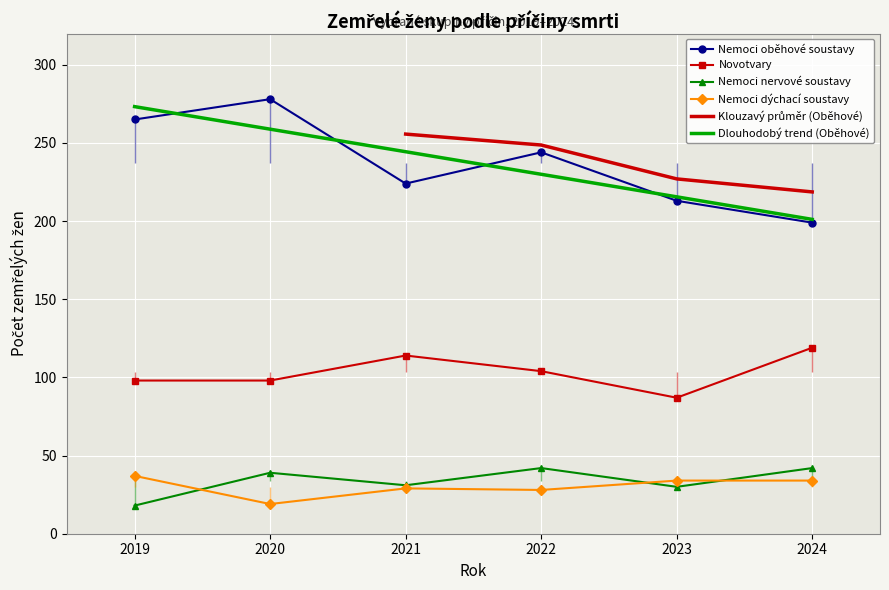

Which category has the lowest value across all series?

2019